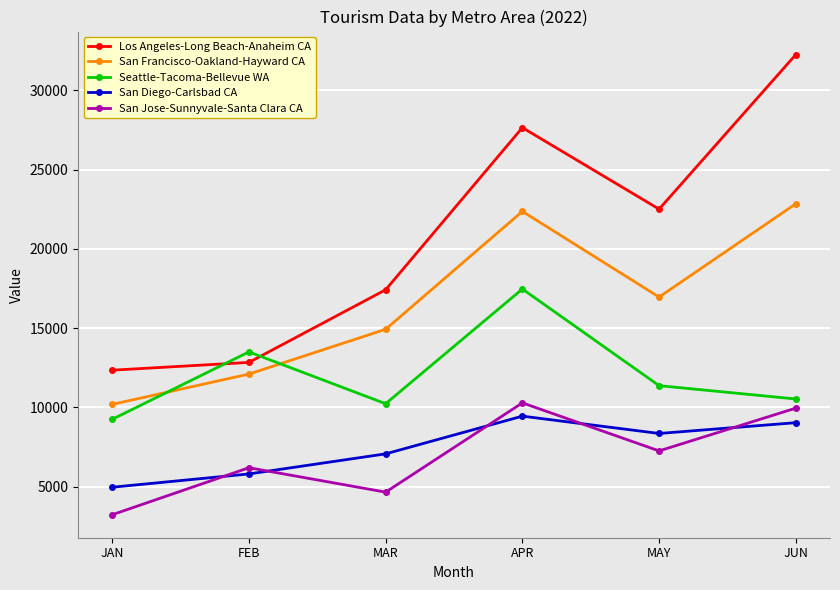

Does the chart have visible grid lines?

Yes